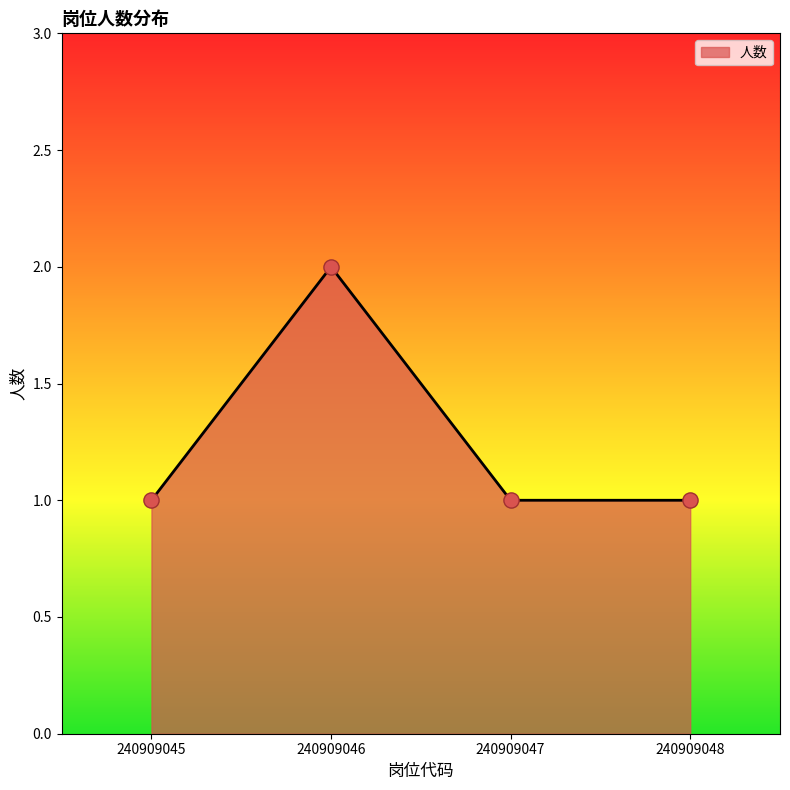

Approximately how many times larger is the value at 240909045 compared to 240909046?

0.5